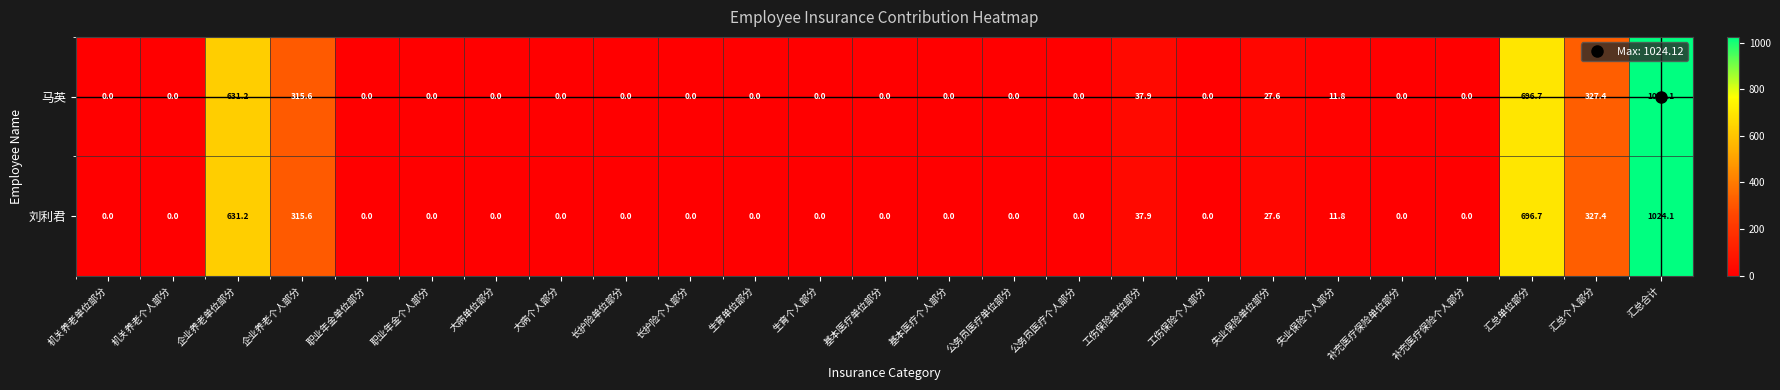

What is the difference between the maximum and minimum values in the 马英 series?

1024.1